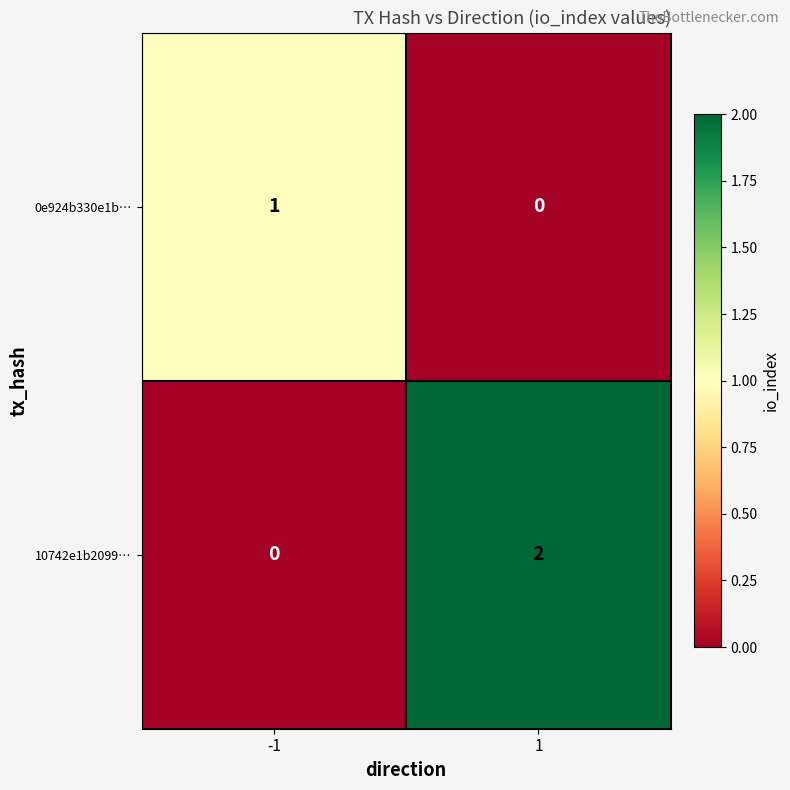

What is the spread (max minus min) of values at 1?

2